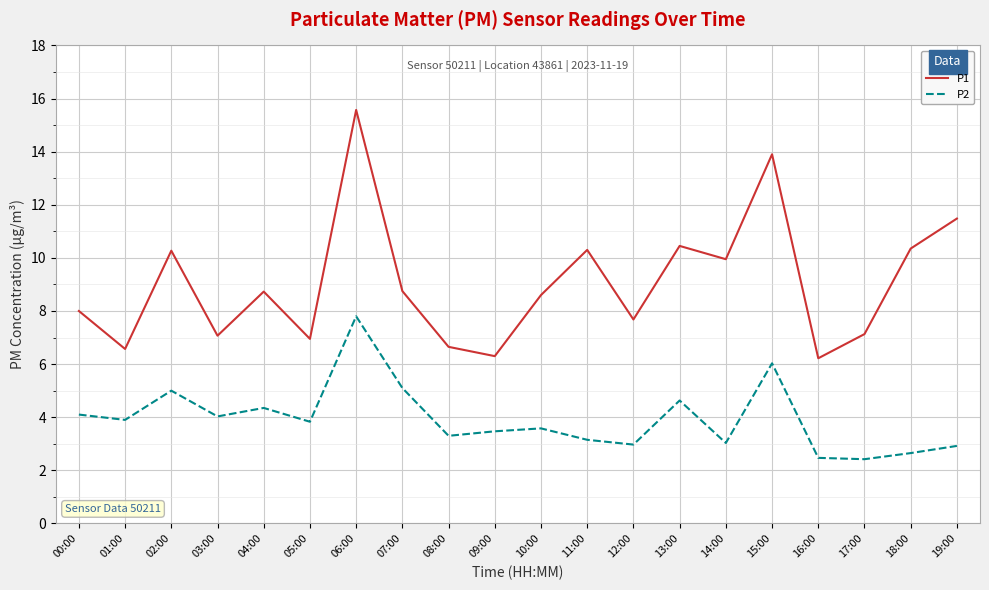

Between 08:00 and 12:00, which series saw the biggest shift?

P1